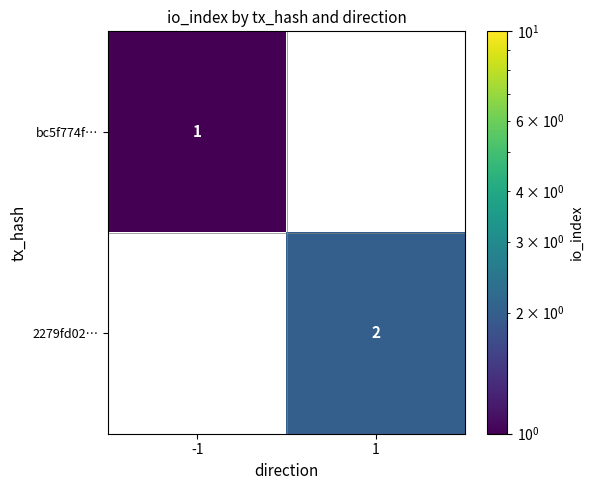

What is the minimum value shown in the chart?

1.0